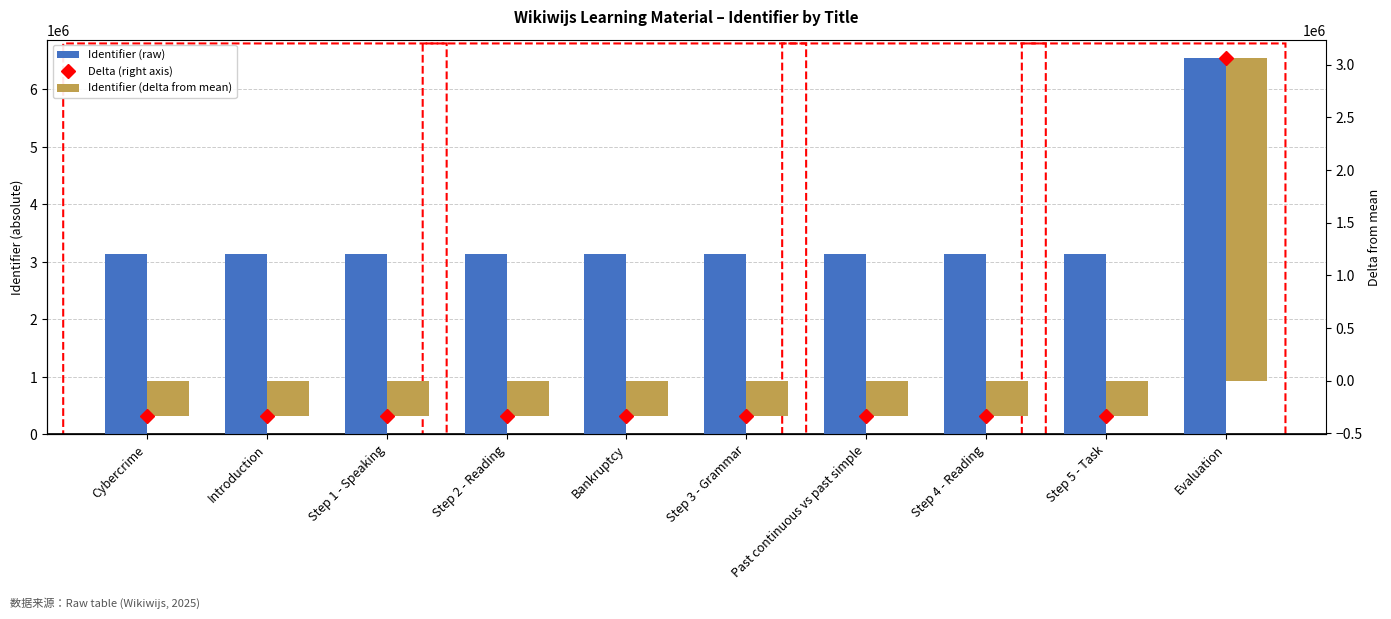

The Identifier (raw) series shows 3132618.0 at Step 5 - Task. True or false?

True